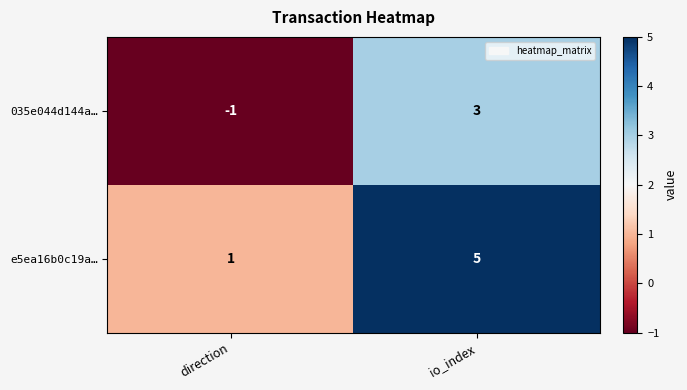

List the series in order of their peak value, highest first.

e5ea16b0c19a…, 035e044d144a…